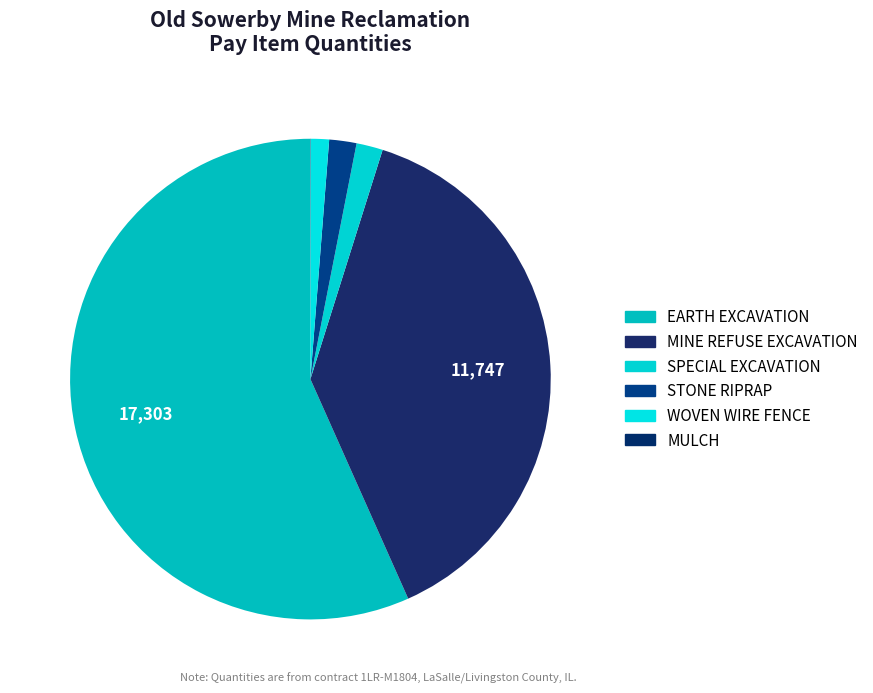

Is the sum of EARTH EXCAVATION and MULCH greater than half?

Yes